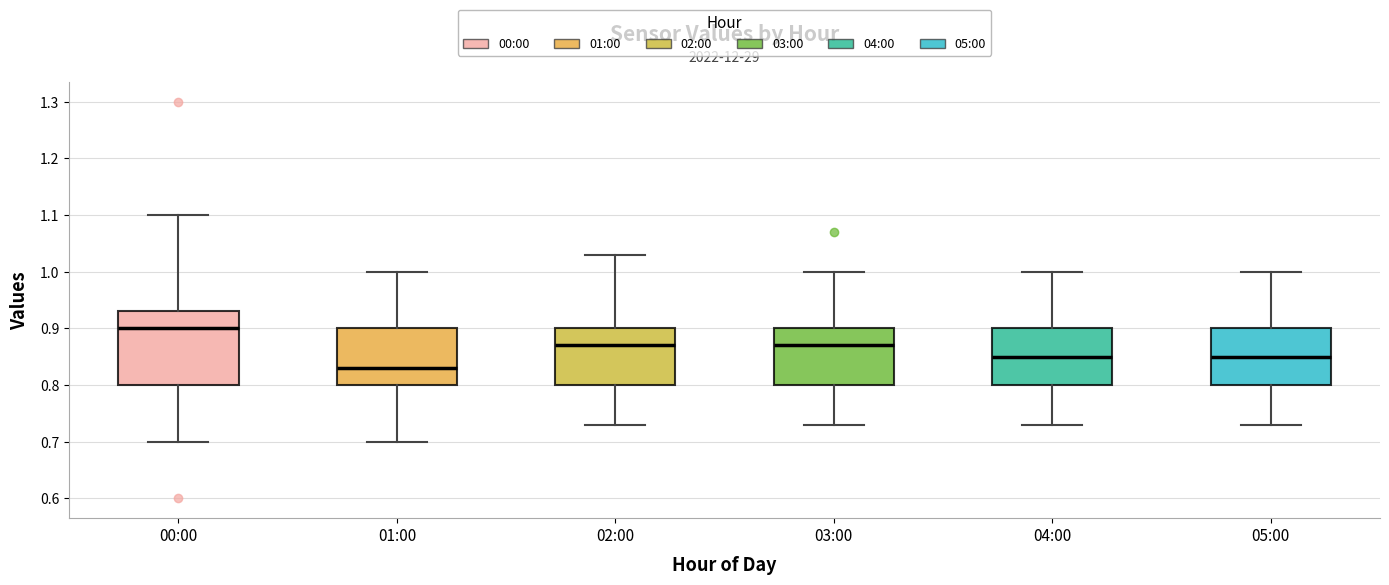

Reading left to right, read every box against the y-axis: the position of its median line, the range the box covers, and the ends of its whiskers. The values are not printed on the chart, so give them approximately, as read against the axis.

00:00: median 0.90, box 0.80 to 0.93, whiskers 0.70 to 1.10
01:00: median 0.83, box 0.80 to 0.90, whiskers 0.70 to 1.00
02:00: median 0.87, box 0.80 to 0.90, whiskers 0.73 to 1.03
03:00: median 0.87, box 0.80 to 0.90, whiskers 0.73 to 1.00
04:00: median 0.85, box 0.80 to 0.90, whiskers 0.73 to 1.00
05:00: median 0.85, box 0.80 to 0.90, whiskers 0.73 to 1.00